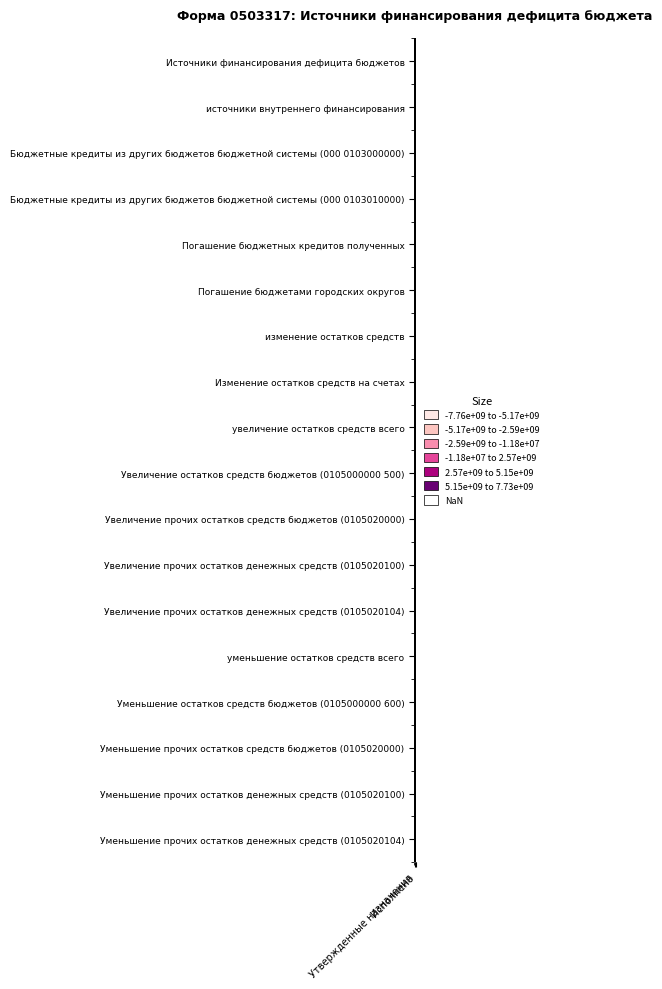

Reading left to right, extract all data points from this chart.

Источники финансирования дефицита бюджетов: Утвержденные назначения=180893529.9	Исполнено=-194907971.8
источники внутреннего финансирования: Утвержденные назначения=-77400000.0	Исполнено=-77400000.0
Бюджетные кредиты из других бюджетов бюджетной системы (000 0103000000): Утвержденные назначения=-77400000.0	Исполнено=-77400000.0
Бюджетные кредиты из других бюджетов бюджетной системы (000 0103010000): Утвержденные назначения=-77400000.0	Исполнено=-77400000.0
Погашение бюджетных кредитов полученных: Утвержденные назначения=-77400000.0	Исполнено=-77400000.0
Погашение бюджетами городских округов: Утвержденные назначения=-77400000.0	Исполнено=-77400000.0
изменение остатков средств: Утвержденные назначения=258293529.9	Исполнено=-117507971.8
Изменение остатков средств на счетах: Утвержденные назначения=258293529.9	Исполнено=-117507971.8
увеличение остатков средств всего: Утвержденные назначения=-7584227457.1	Исполнено=-7756598829.8
Увеличение остатков средств бюджетов (0105000000 500): Утвержденные назначения=-7584227457.1	Исполнено=-7756598829.8
Увеличение прочих остатков средств бюджетов (0105020000): Утвержденные назначения=-7584227457.1	Исполнено=-7756598829.8
Увеличение прочих остатков денежных средств (0105020100): Утвержденные назначения=-7584227457.1	Исполнено=-7756598829.8
Увеличение прочих остатков денежных средств (0105020104): Утвержденные назначения=-7584227457.1	Исполнено=-7756598829.8
уменьшение остатков средств всего: Утвержденные назначения=7733086337.5	Исполнено=7639090857.9
Уменьшение остатков средств бюджетов (0105000000 600): Утвержденные назначения=7733086337.5	Исполнено=7639090857.9
Уменьшение прочих остатков средств бюджетов (0105020000): Утвержденные назначения=7733086337.5	Исполнено=7639090857.9
Уменьшение прочих остатков денежных средств (0105020100): Утвержденные назначения=7733086337.5	Исполнено=7639090857.9
Уменьшение прочих остатков денежных средств (0105020104): Утвержденные назначения=7733086337.5	Исполнено=7639090857.9